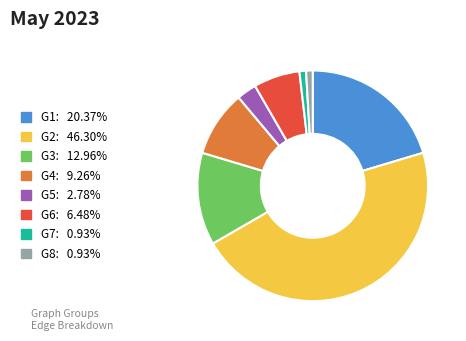

Approximately how many times larger is the value at G2 compared to G6?

7.1